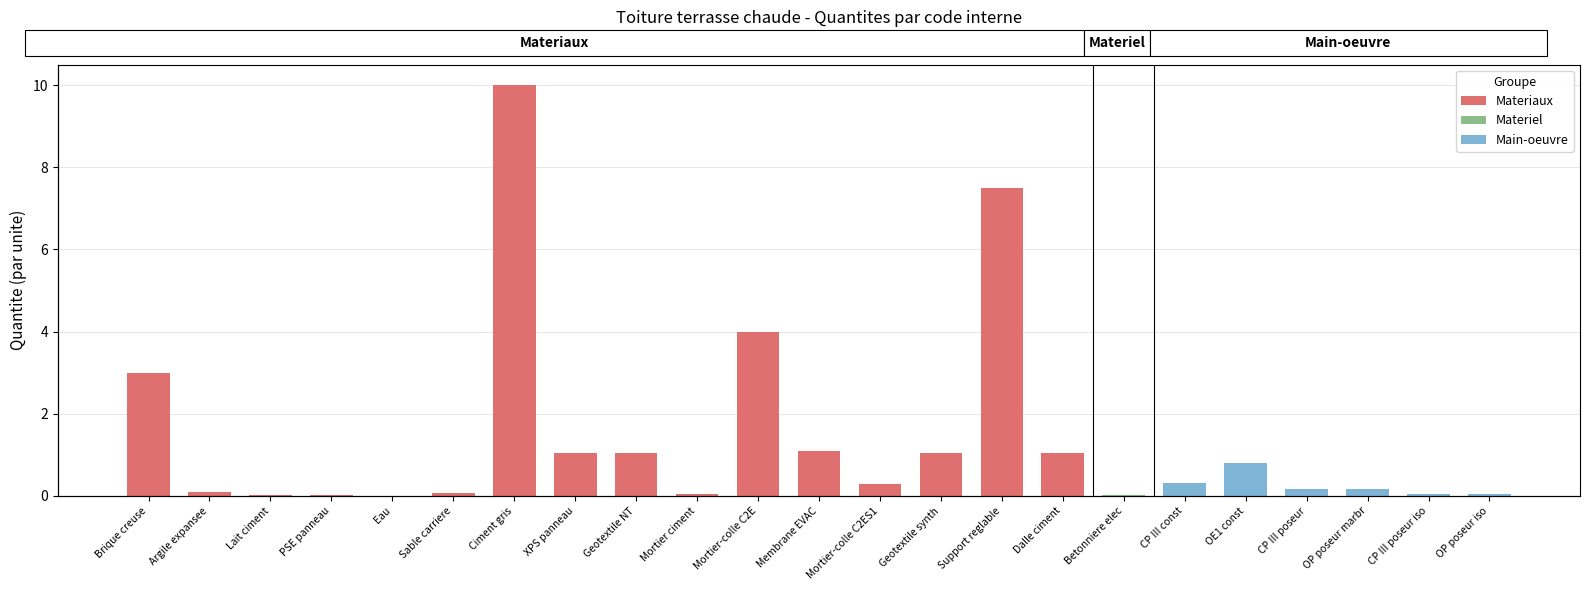

What is the difference between the maximum and minimum values?

10.0